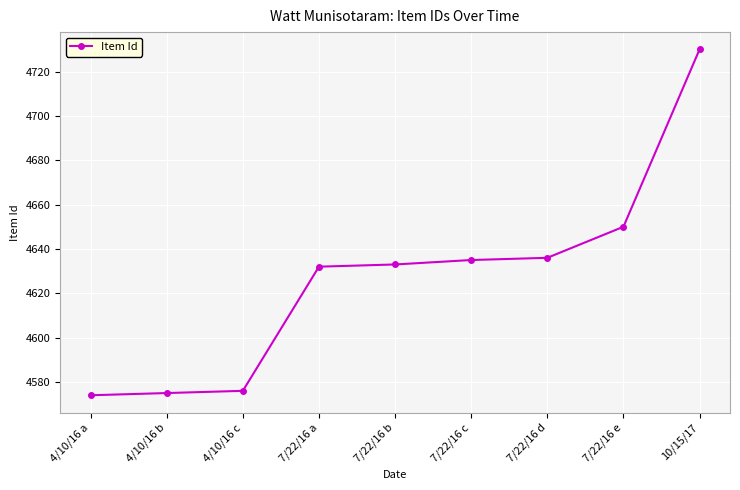

Reading right to left, list all the values displayed in this chart.

4730	4650	4636	4635	4633	4632	4576	4575	4574